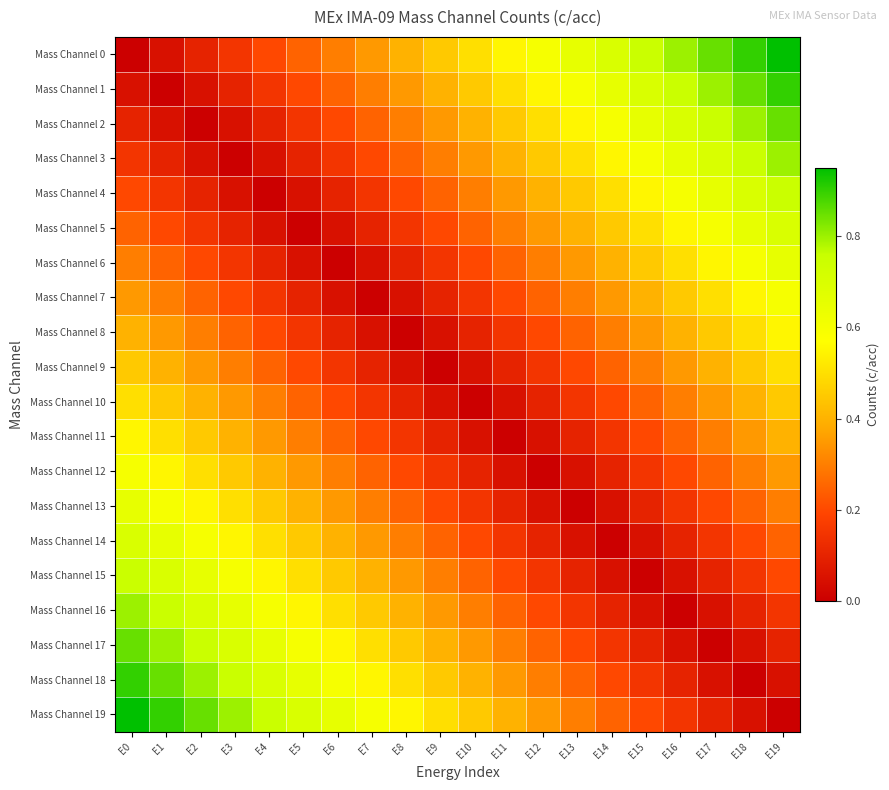

At which category is the sum across all series the highest?

E0